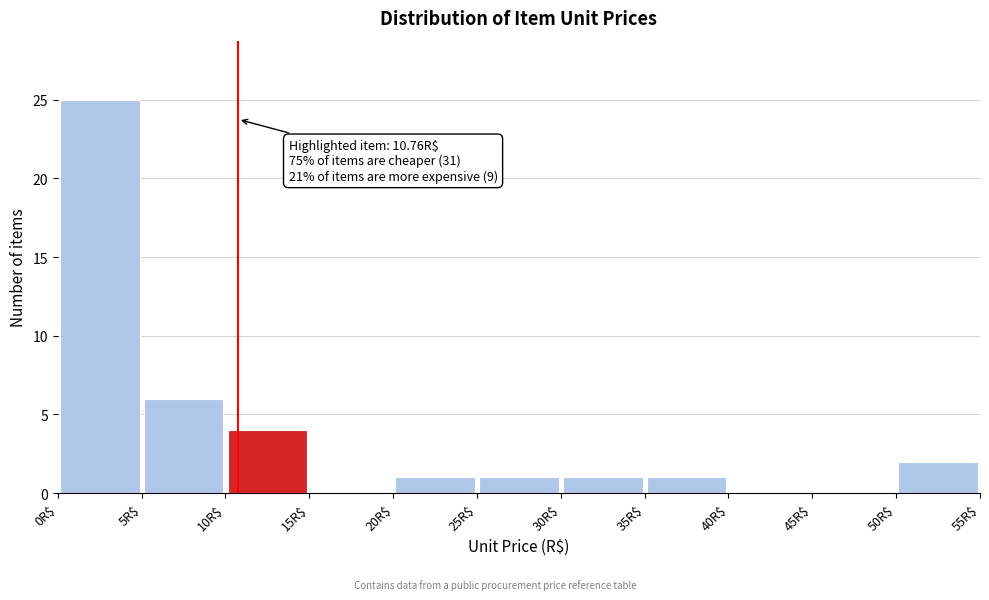

Over which range of the x-axis is the bar tallest?

0 to 5